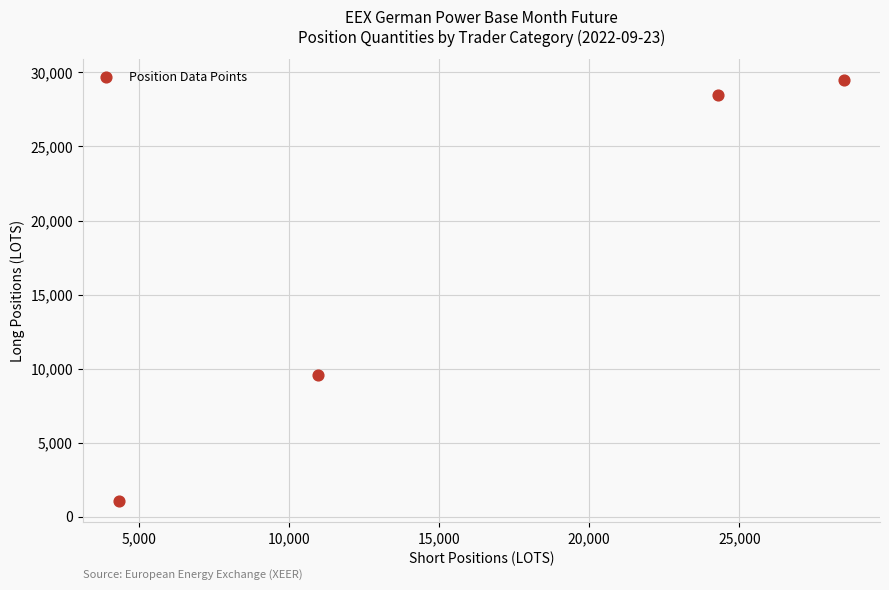

What is the range of Y values (max minus min)?

28426.4